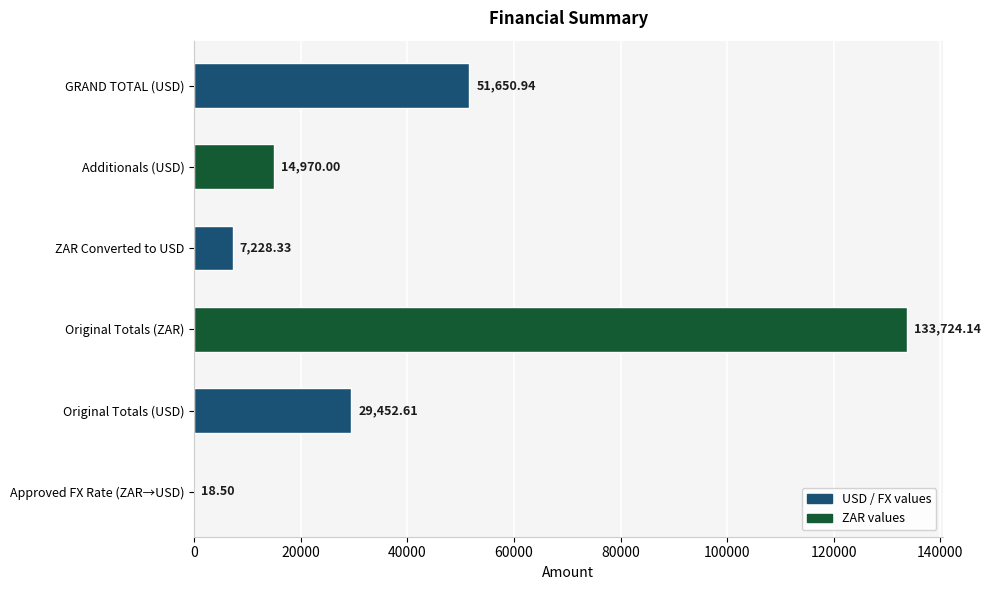

What is the sum of the values at Additionals (USD) and GRAND TOTAL (USD)?

66620.9